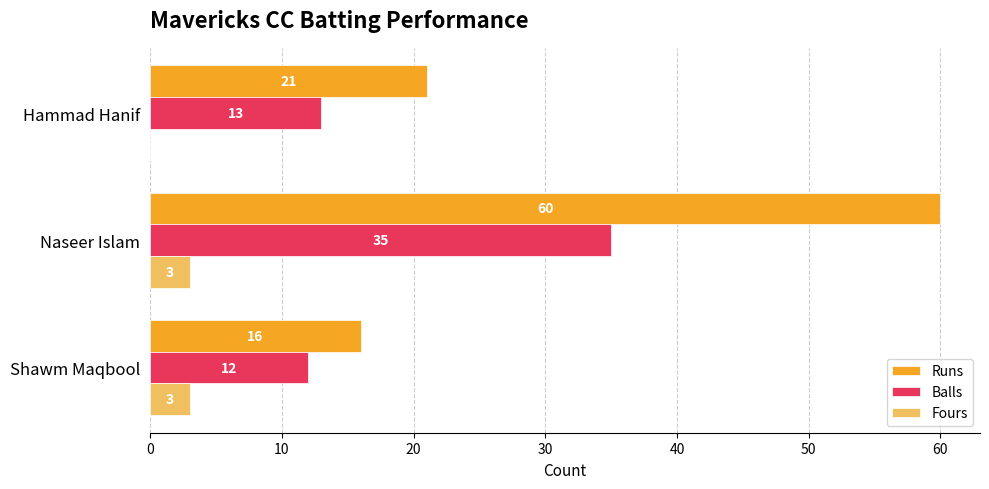

What is the sum of all Runs values?

97